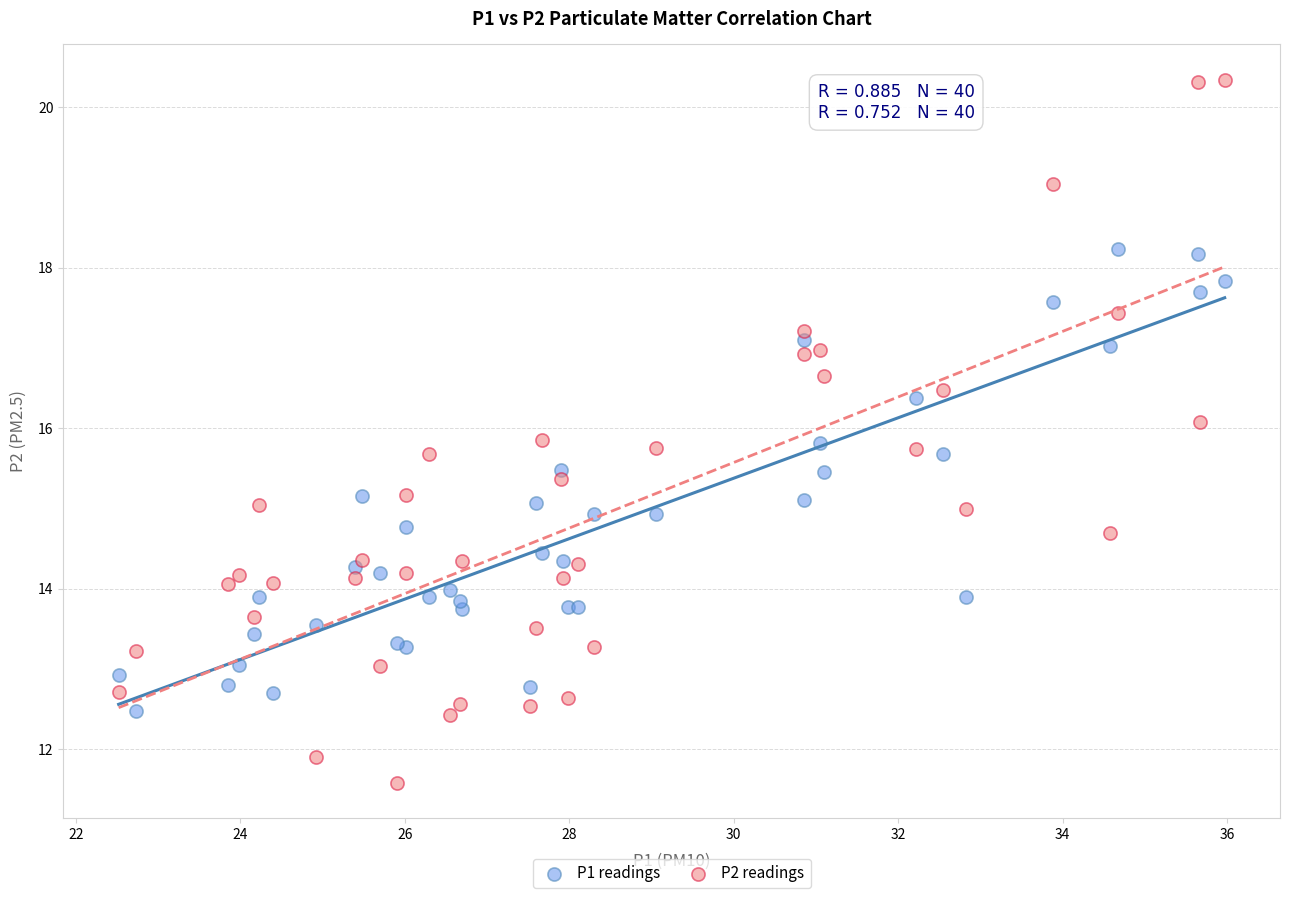

Which series has the widest spread of Y values?

P2 readings